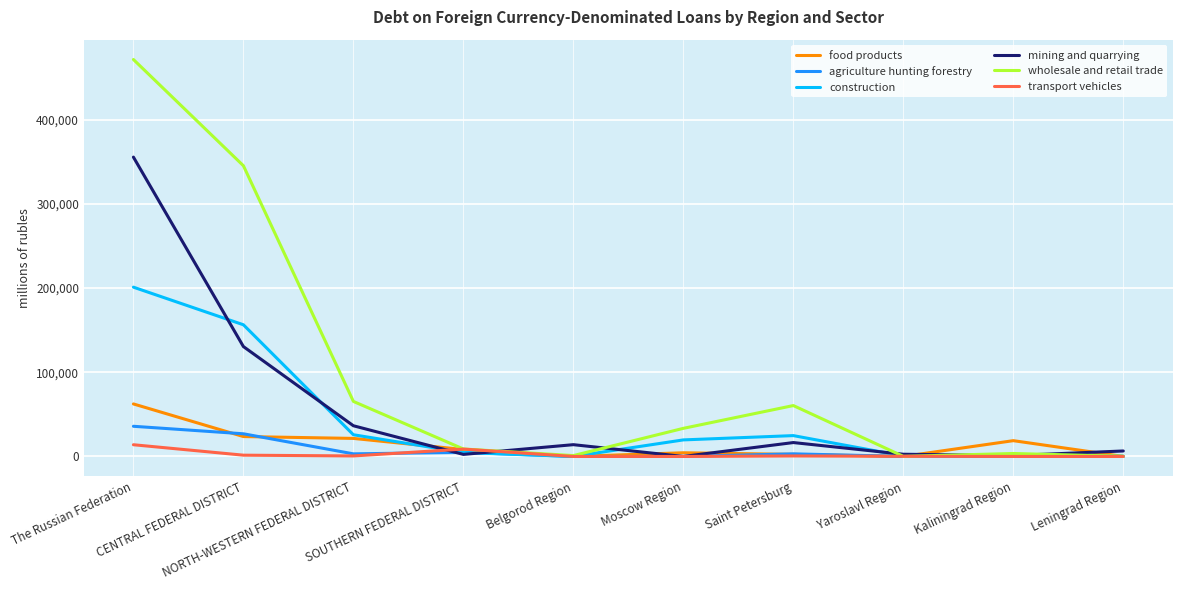

What is the highest value of the construction series?

201020